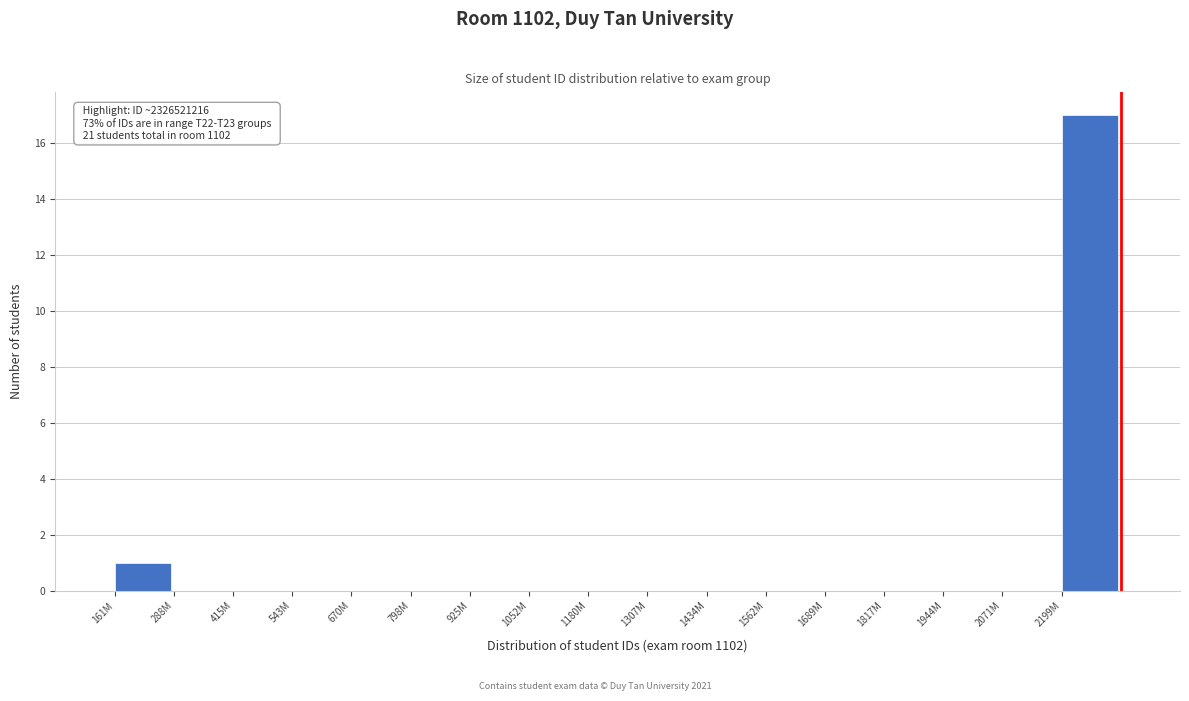

Reading left to right, transcribe all the data shown in this chart.

161M=1	288M=0	415M=0	543M=0	670M=0	798M=0	925M=0	1052M=0	1180M=0	1307M=0	1434M=0	1562M=0	1689M=0	1817M=0	1944M=0	2071M=0	2199M=17